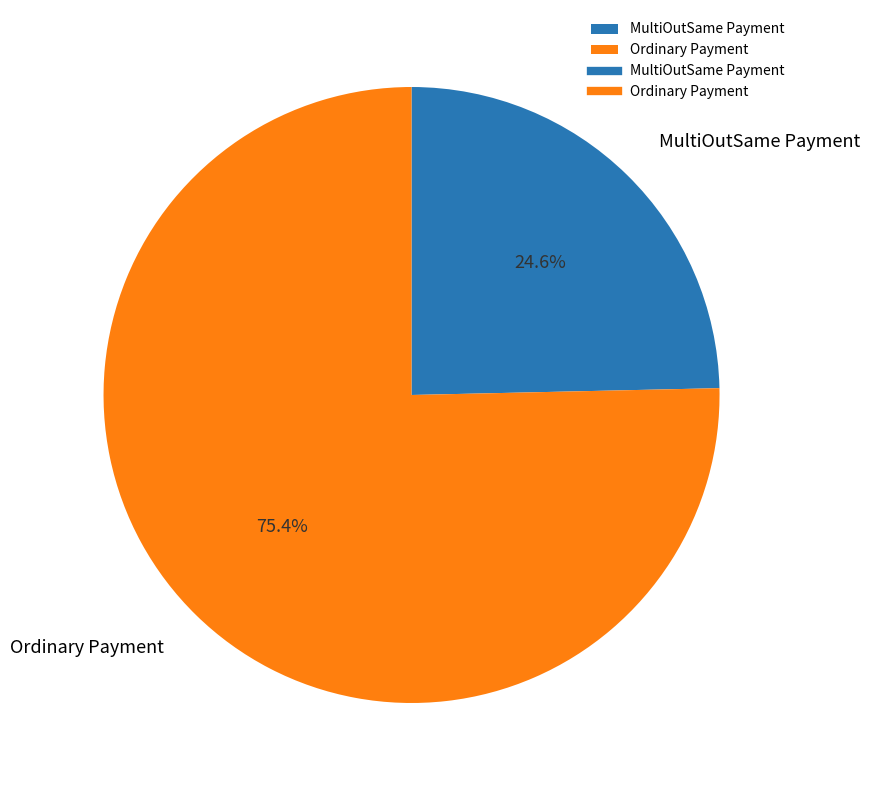

Between Ordinary Payment and MultiOutSame Payment, which is larger?

Ordinary Payment